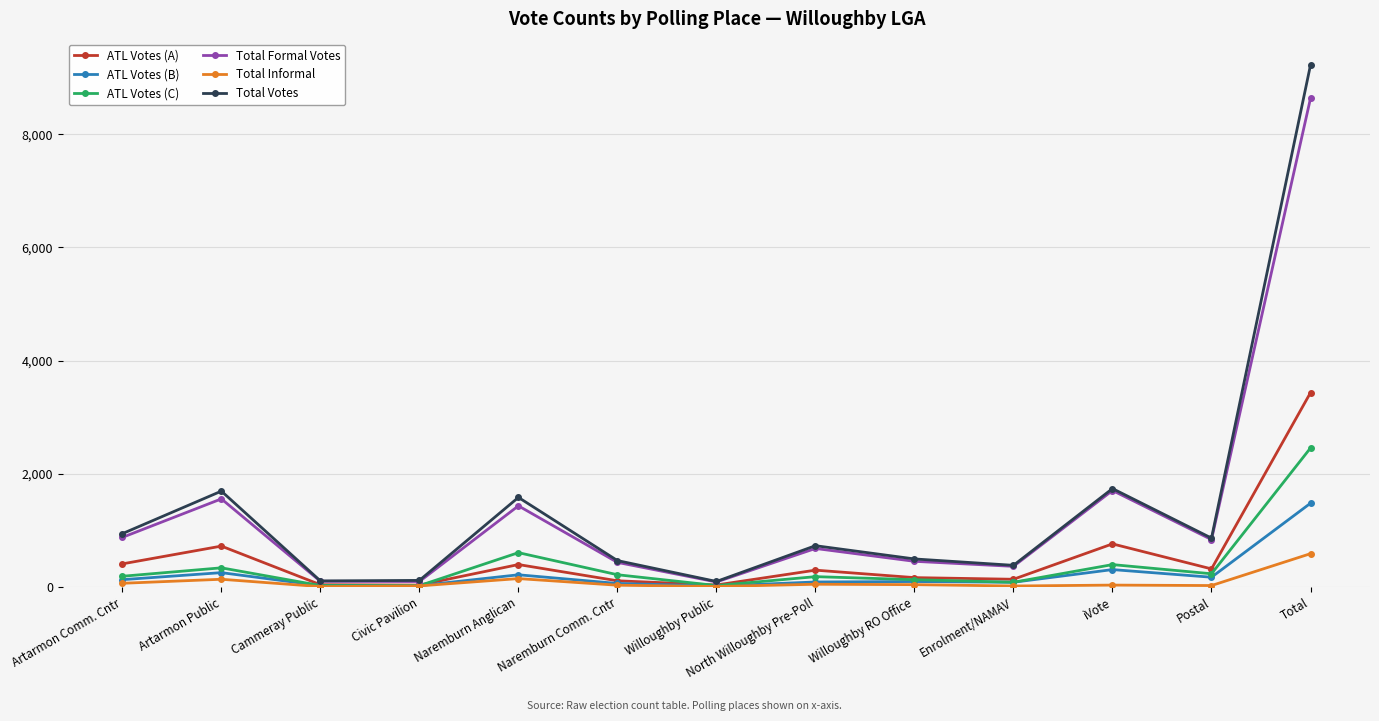

Where is the first local maximum for ATL Votes (A)?

Artarmon Public